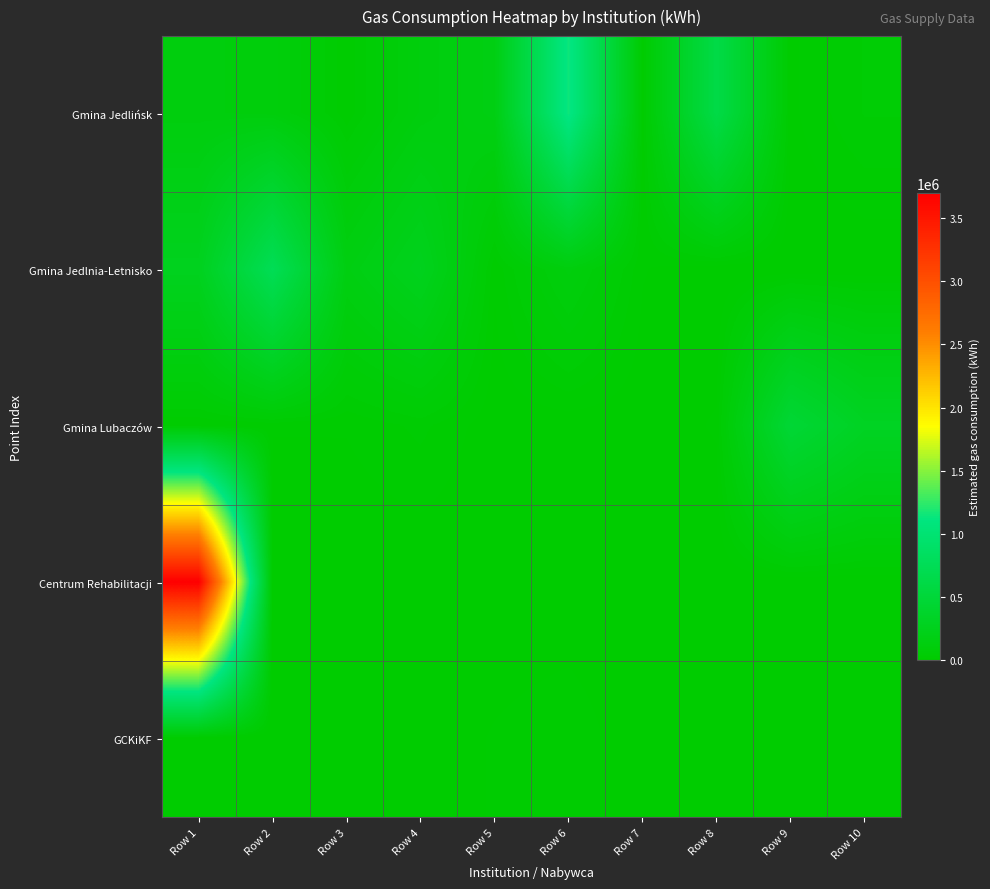

At how many categories does at least one series exceed 638936?

3